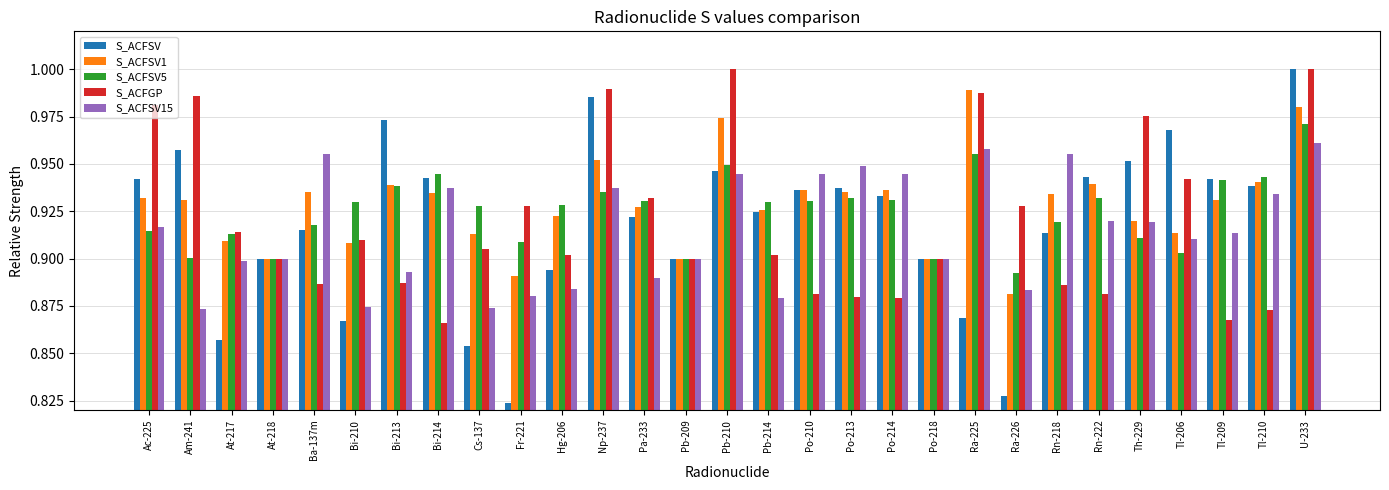

At how many categories does at least one series exceed 0?

29